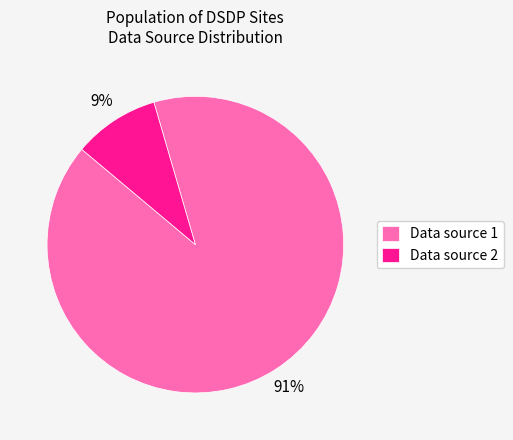

To the nearest percent, what is the combined percentage of Data source 1 and Data source 2?

100%